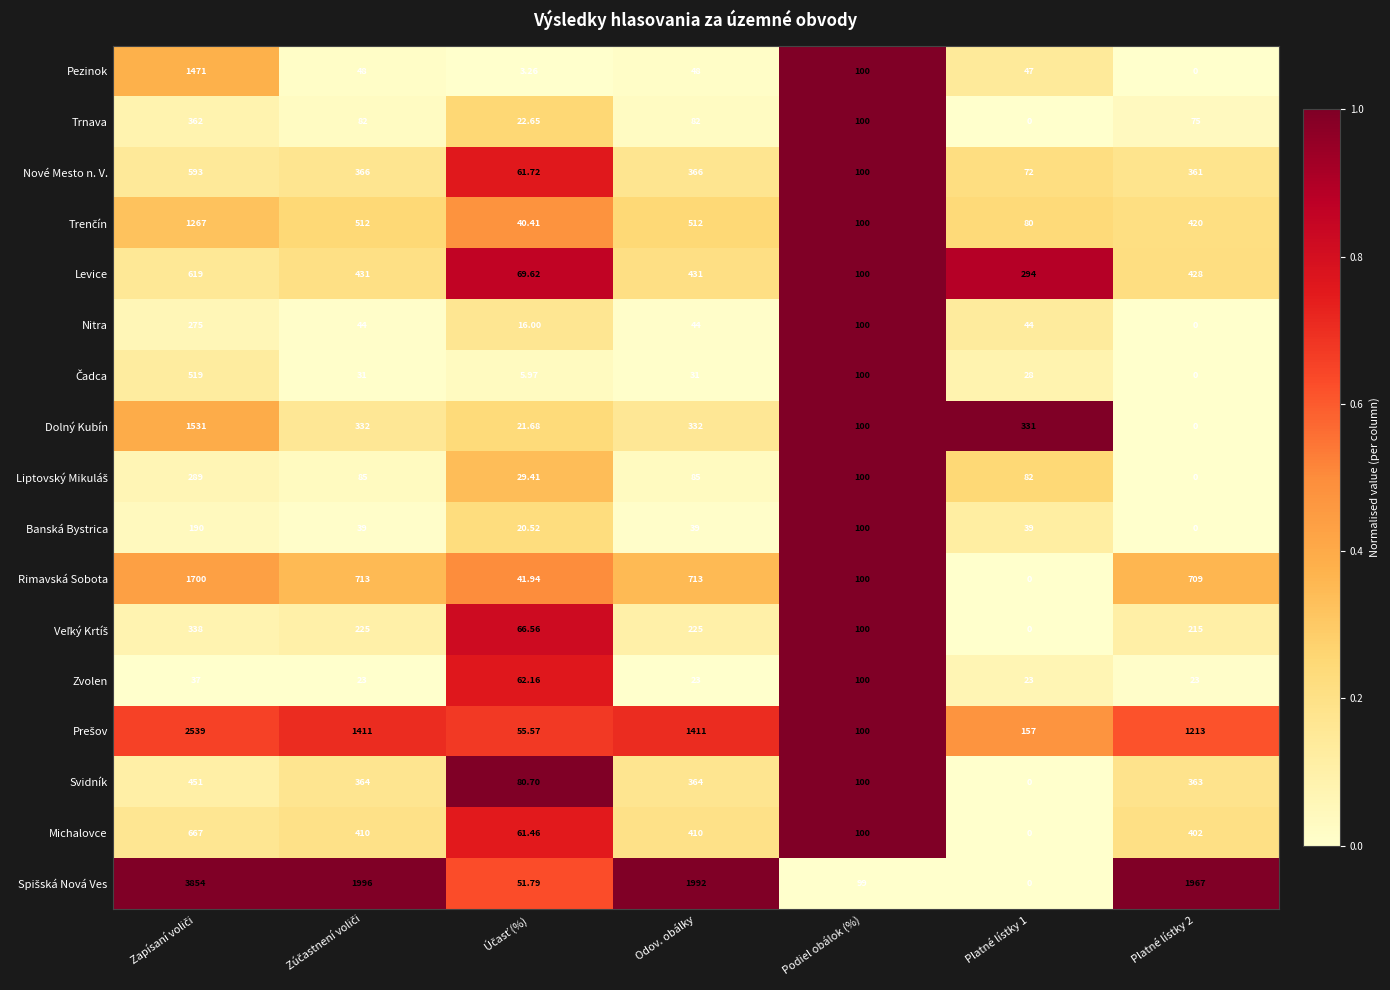

How many values in the Zvolen series exceed 23?

3